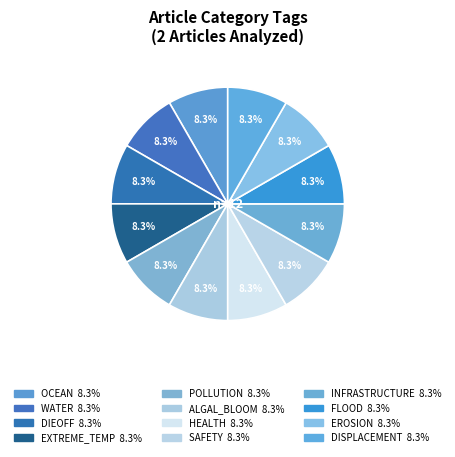

How many slices are in this pie chart?

12